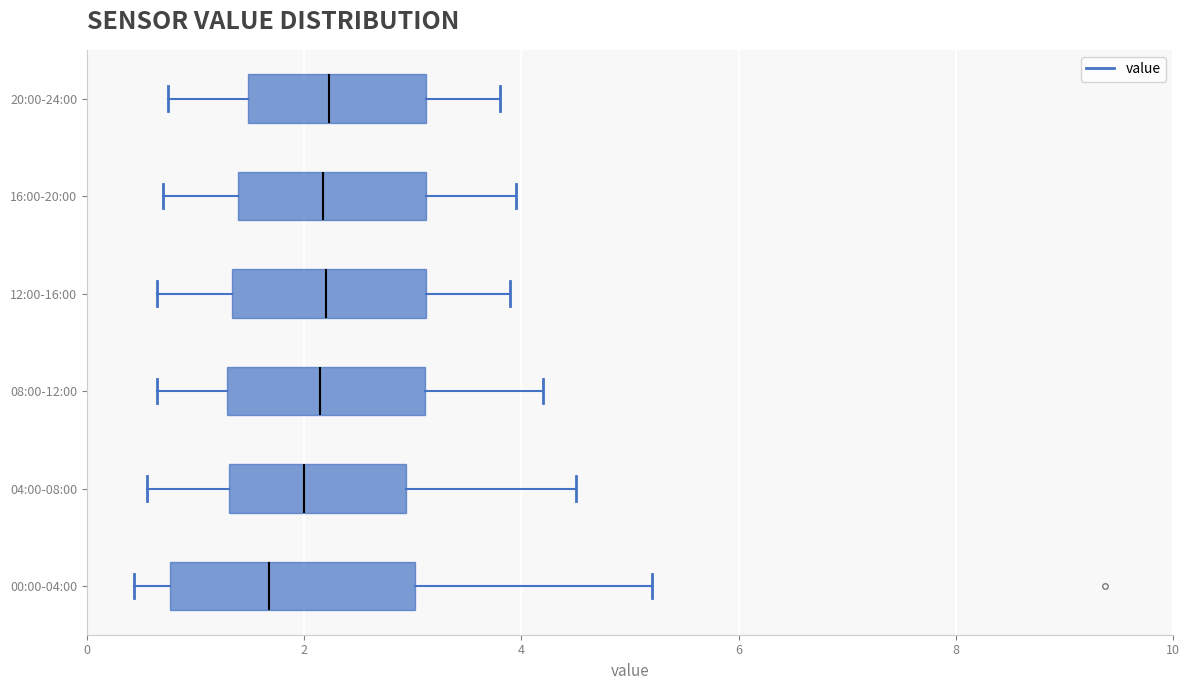

Comparing the boxes themselves (not the whiskers), which one is the widest?

00:00-04:00